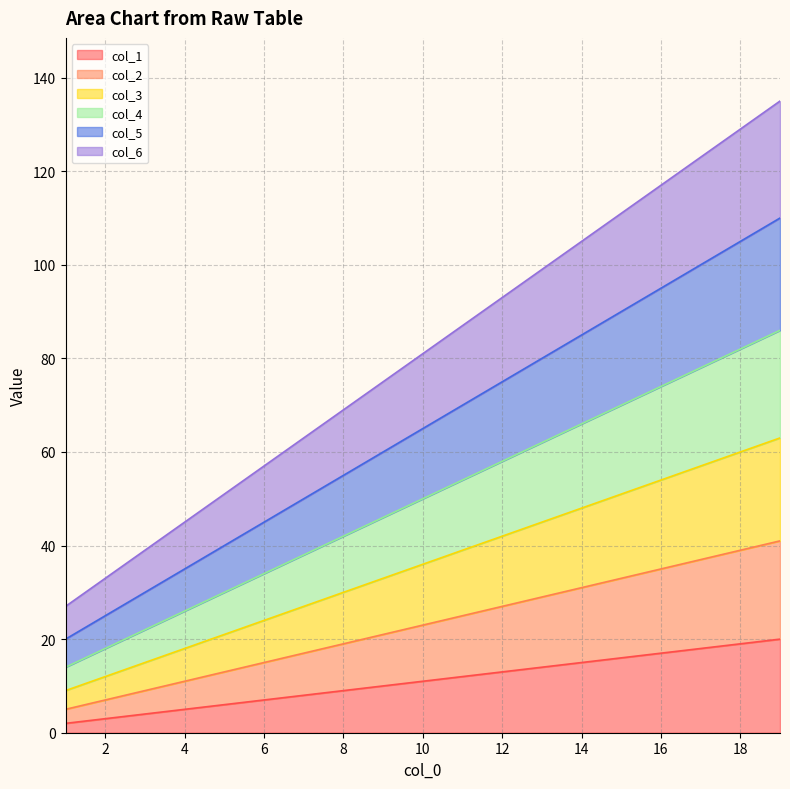

What are all the series names shown in the legend?

col_1, col_2, col_3, col_4, col_5, col_6